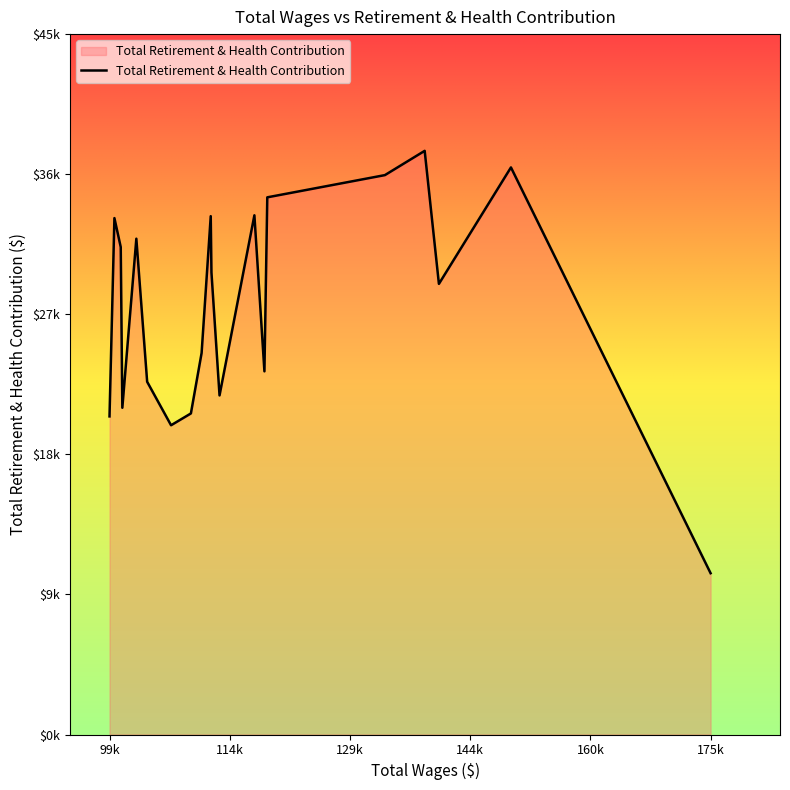

Does the chart have visible grid lines?

No